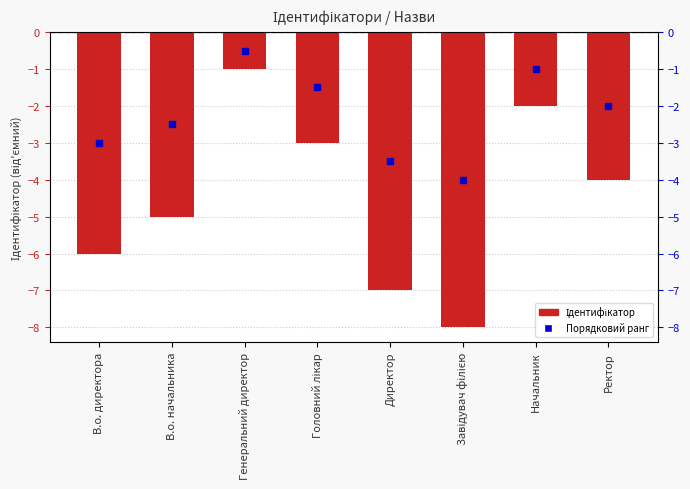

What is the minimum value shown in the chart?

-8